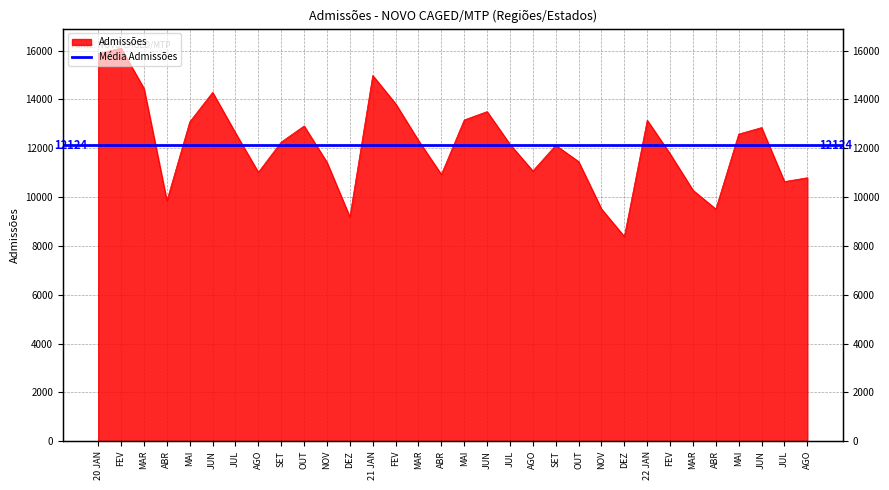

What is the average value?

12124